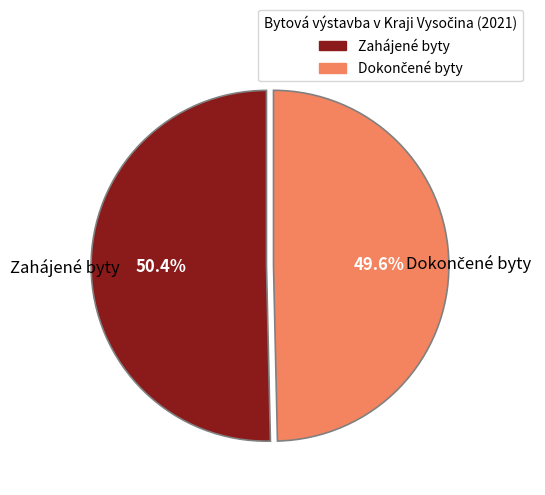

What is the largest slice in the pie chart?

Zahájené byty